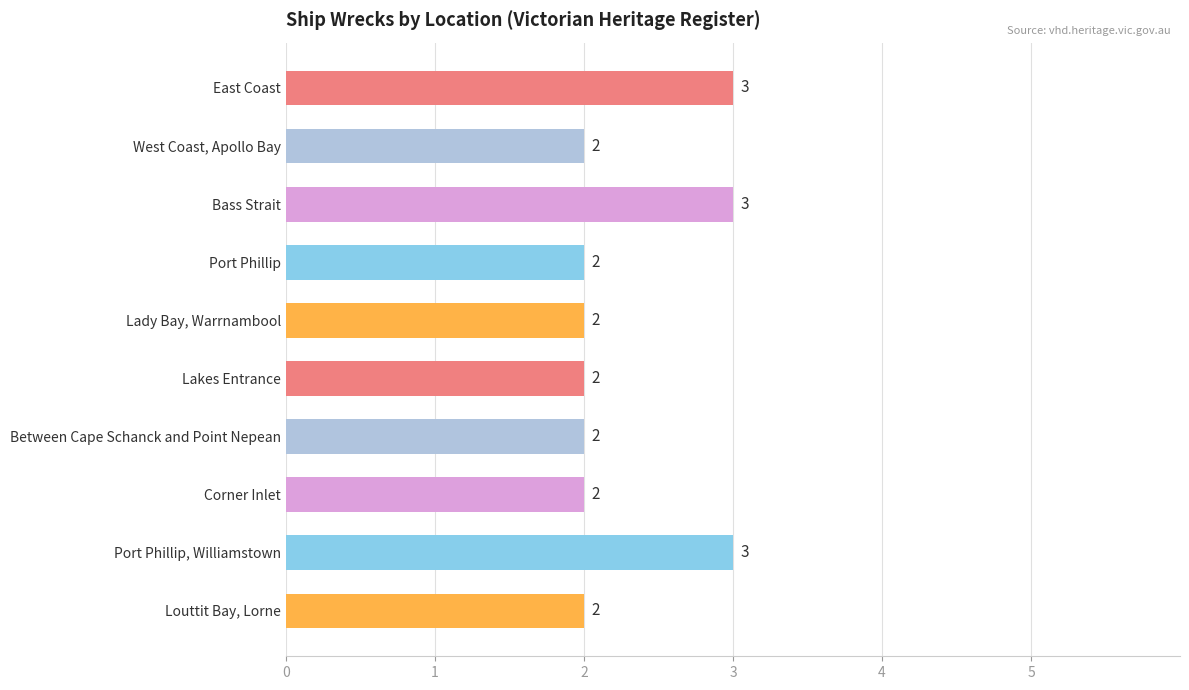

How many values are between 2 and 3?

10